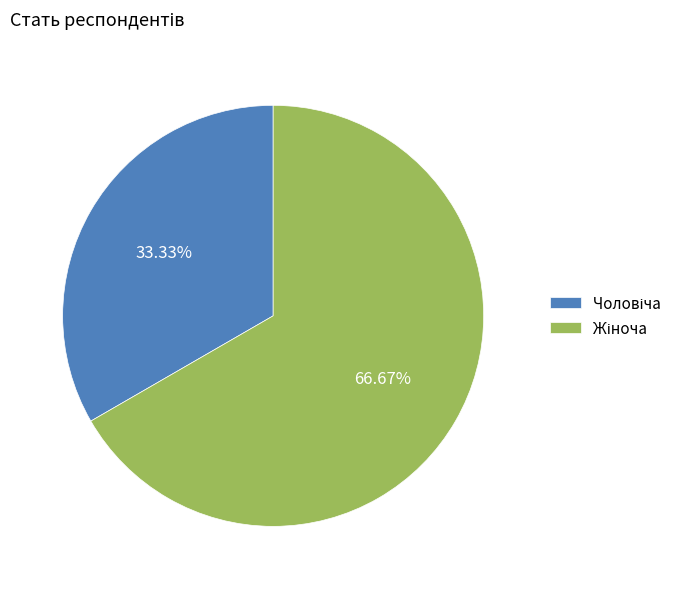

Is there any slice that represents more than half of the pie?

Yes